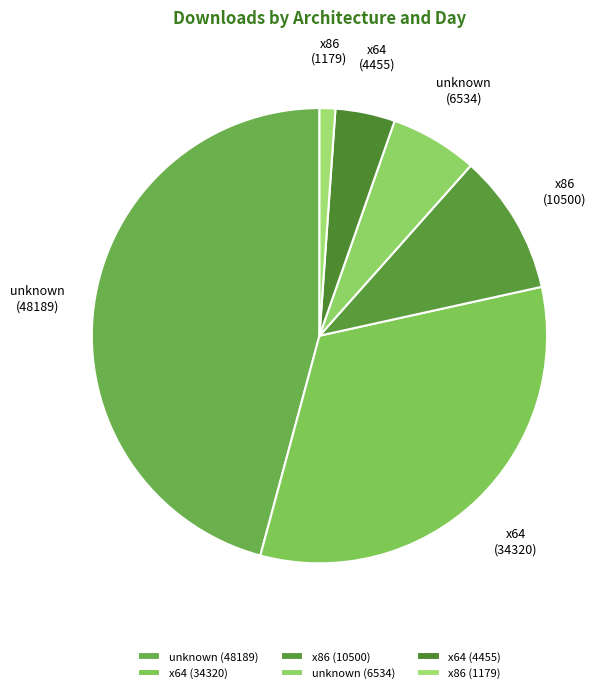

Does unknown (48189) account for over 50% of the chart?

No